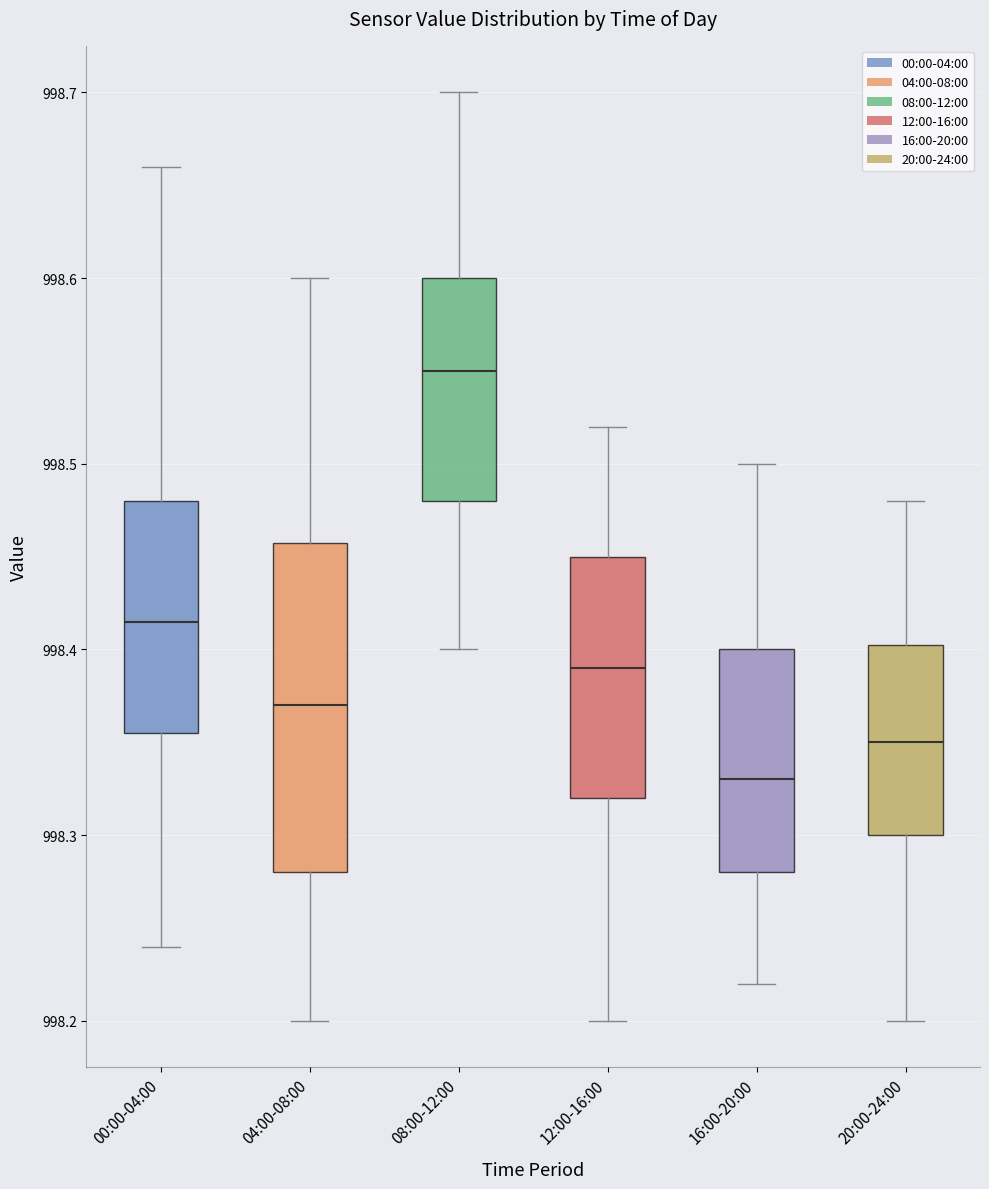

Reading left to right, transcribe this box plot: for each box, give where its median line is, the range the box spans, and where its two whiskers end, as read against the y-axis. The values are not printed on the chart, so give them approximately, as read against the axis.

00:00-04:00: median 998.42, box 998.36 to 998.48, whiskers 998.24 to 998.66
04:00-08:00: median 998.37, box 998.28 to 998.46, whiskers 998.20 to 998.60
08:00-12:00: median 998.55, box 998.48 to 998.60, whiskers 998.40 to 998.70
12:00-16:00: median 998.39, box 998.32 to 998.45, whiskers 998.20 to 998.52
16:00-20:00: median 998.33, box 998.28 to 998.40, whiskers 998.22 to 998.50
20:00-24:00: median 998.35, box 998.30 to 998.40, whiskers 998.20 to 998.48